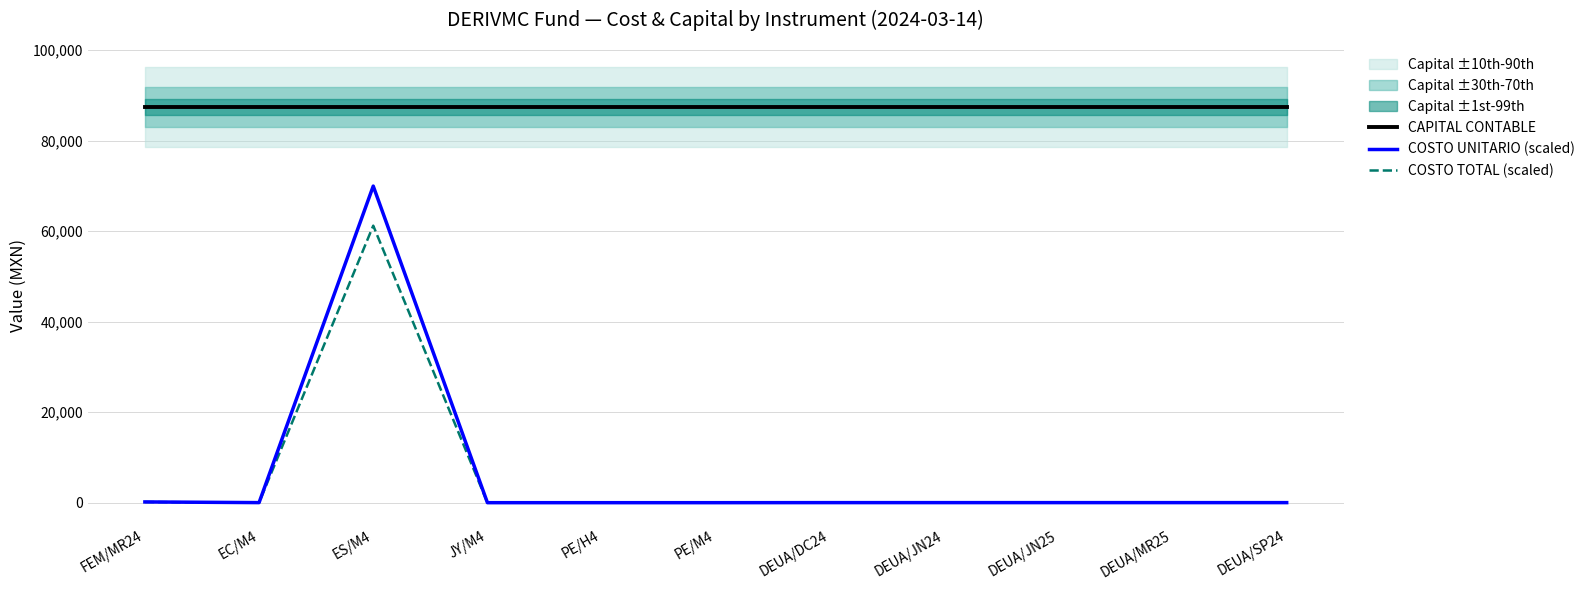

At which category is the sum across all series the highest?

ES/M4